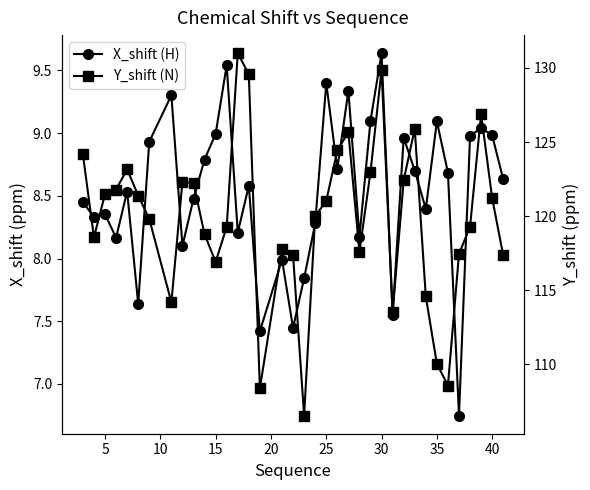

What is the lowest value of the Y_shift (N) series?

106.5